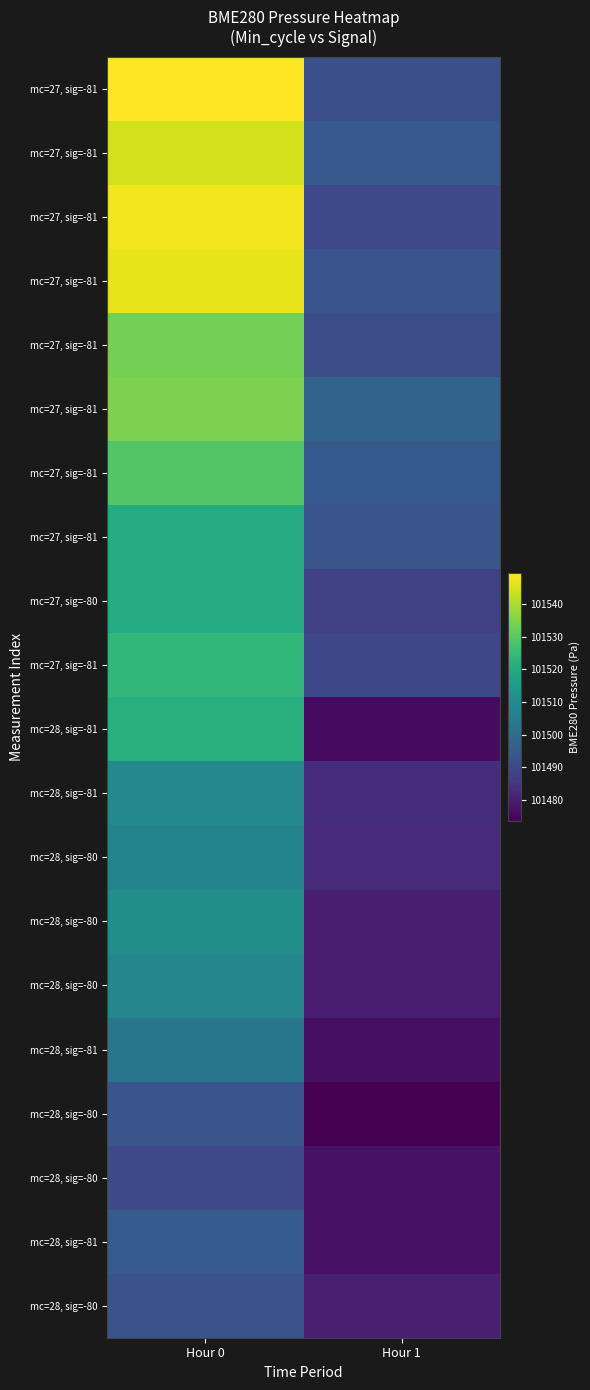

How many data points does each series have?

2